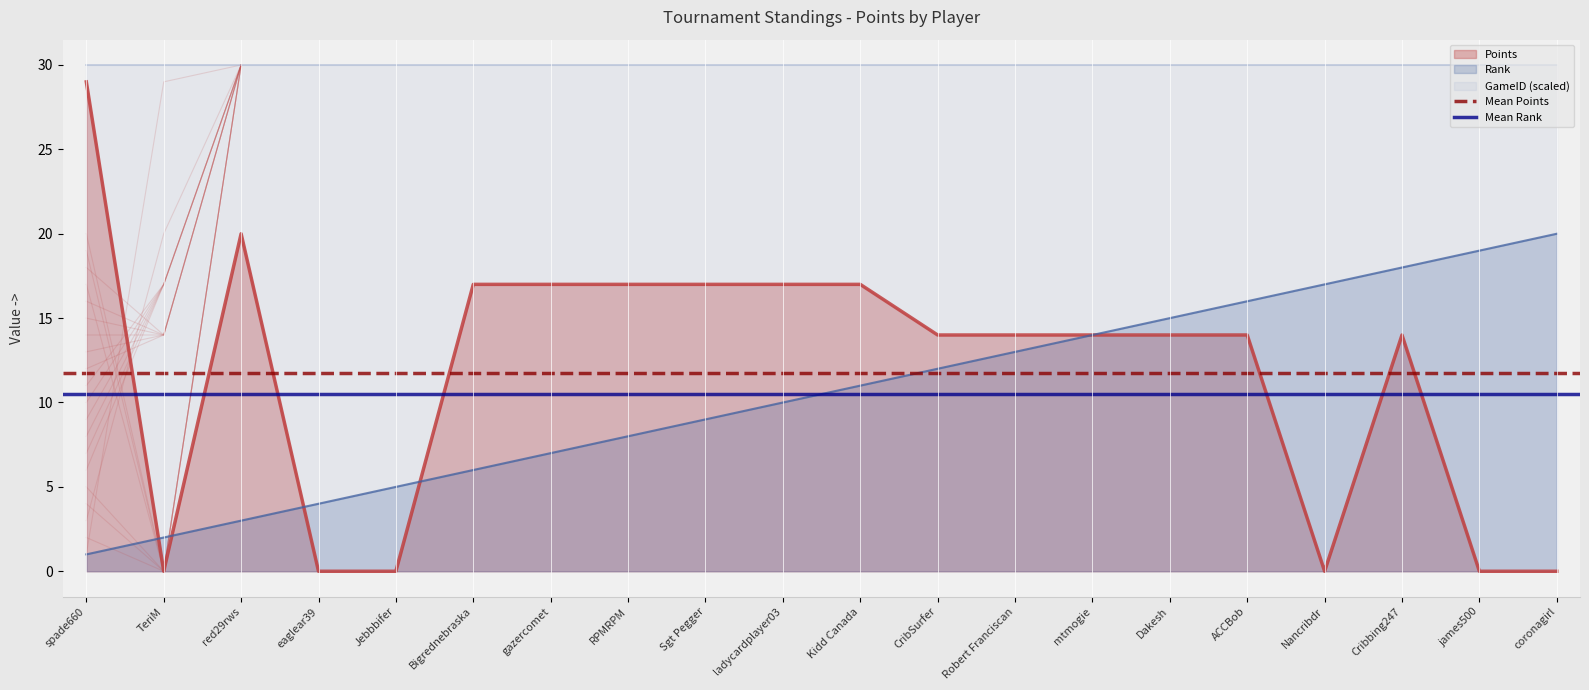

How many lines are shown in the chart?

2